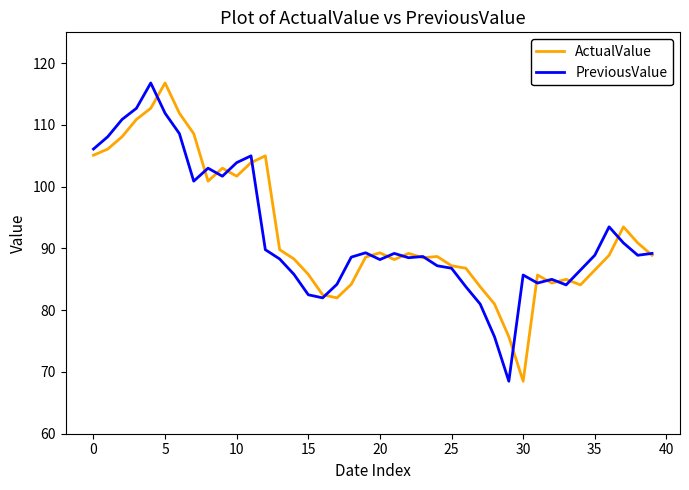

What is the maximum value shown in the chart?

116.8